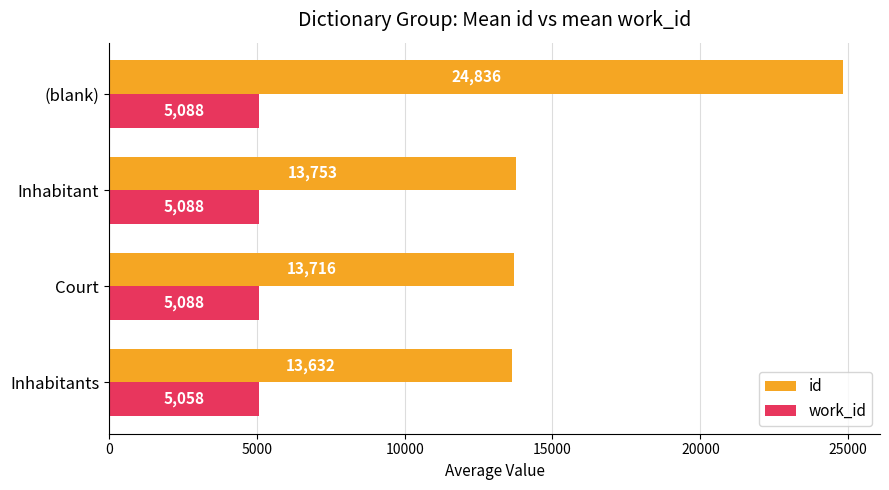

What is the sum of all id values?

65936.2